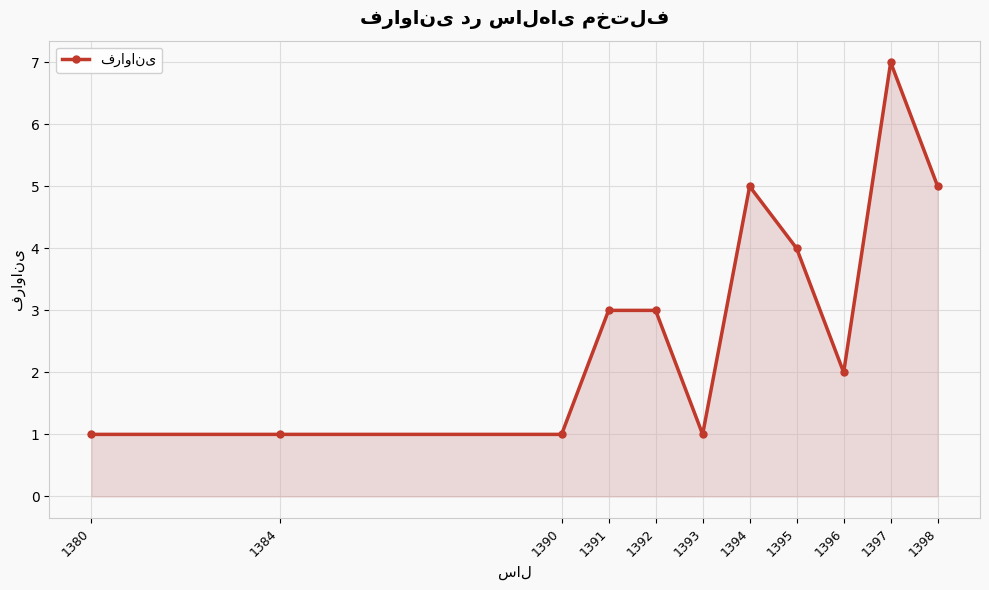

What is the sum of the values at 1396 and 1394?

7